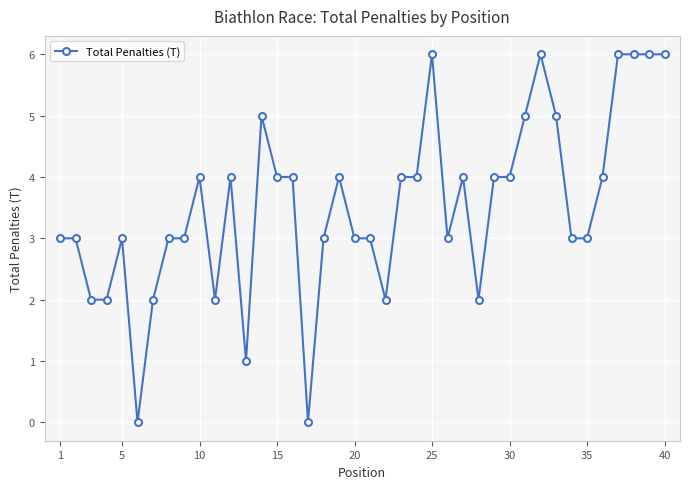

What is the maximum value shown in the chart?

6